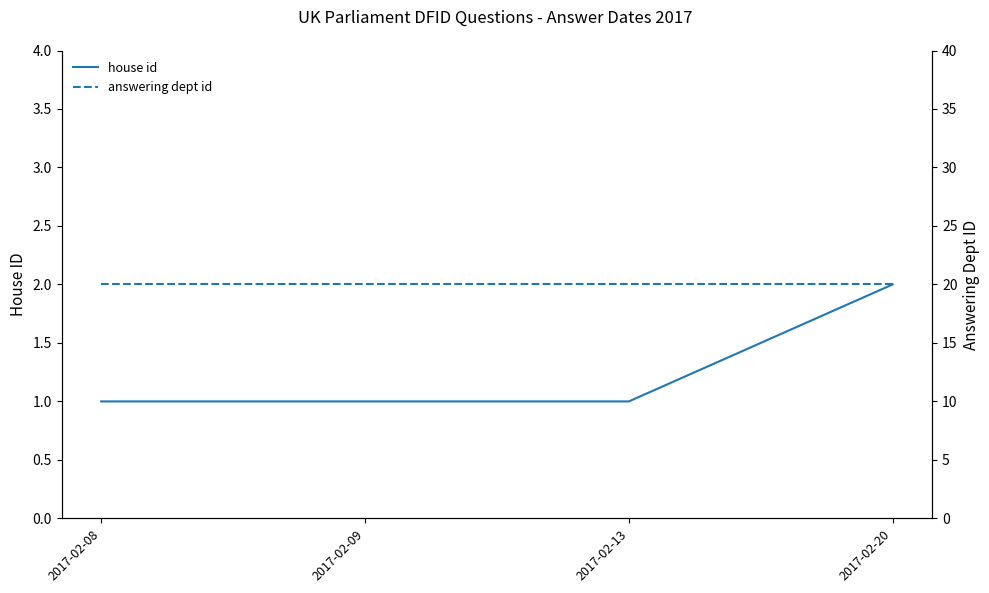

Does the chart have visible grid lines?

No